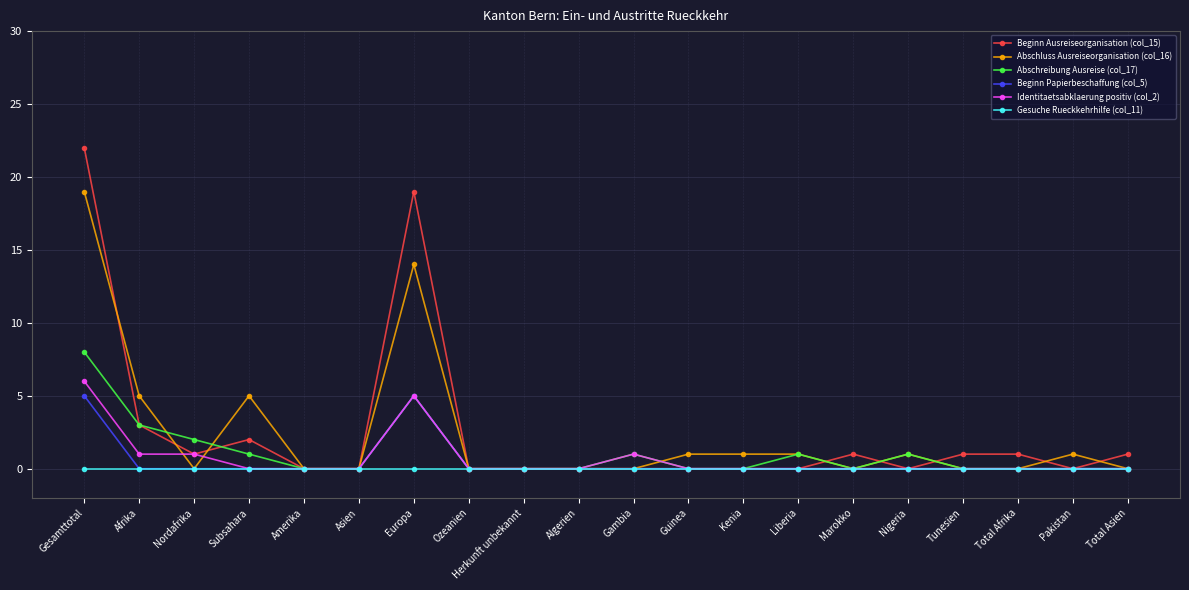

What is the label of the 9th point from the left?

Herkunft unbekannt